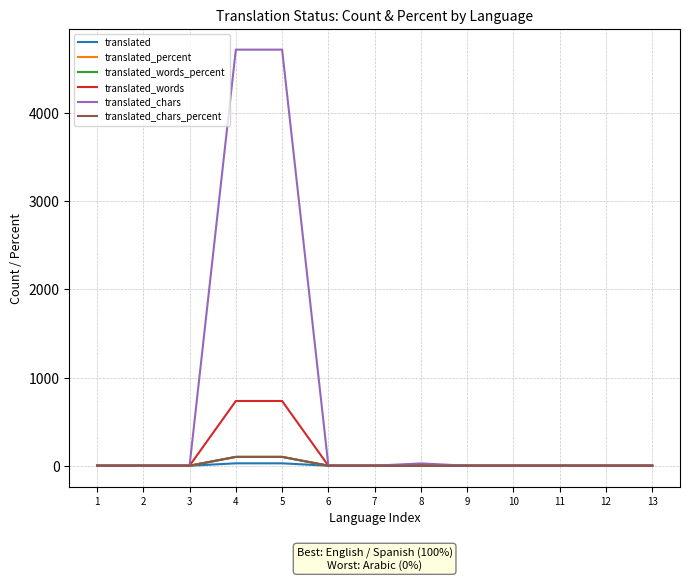

Is this an area chart (filled region under the line)?

No